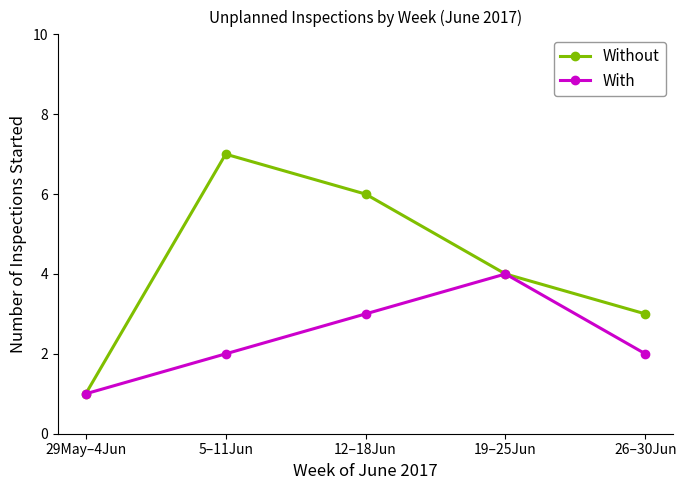

True or false: Without has more than 2 interior local peaks.

False